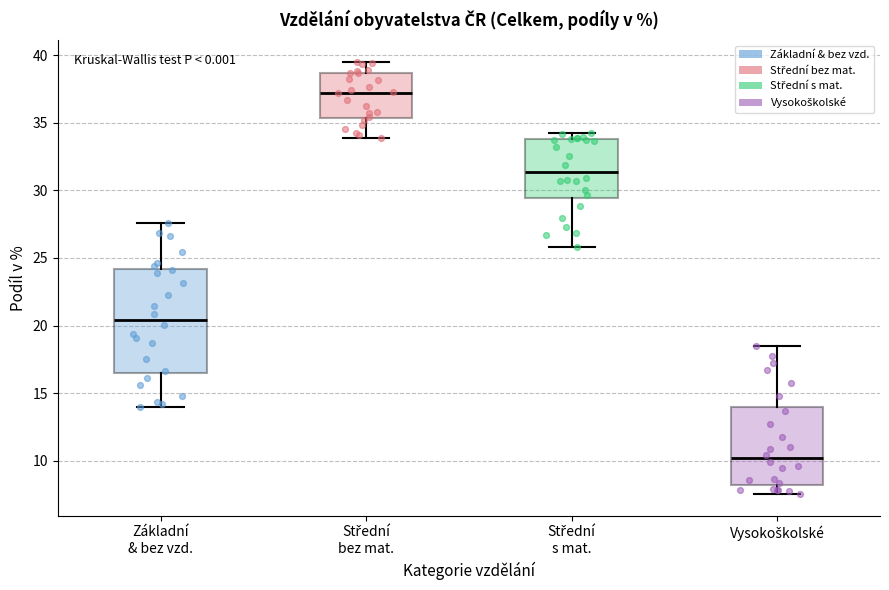

Which box's median line is the lowest?

Vysokoškolské